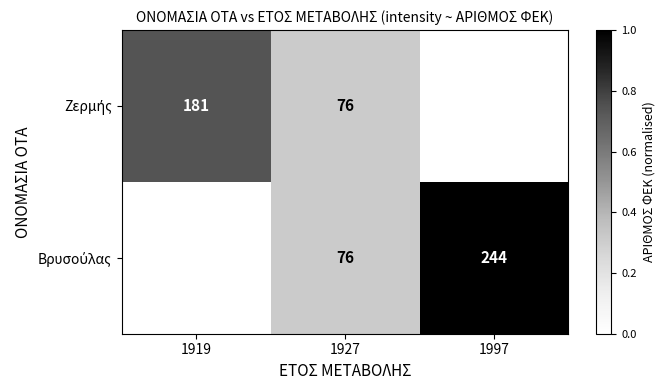

Which series has the largest range (max minus min)?

Βρυσούλας